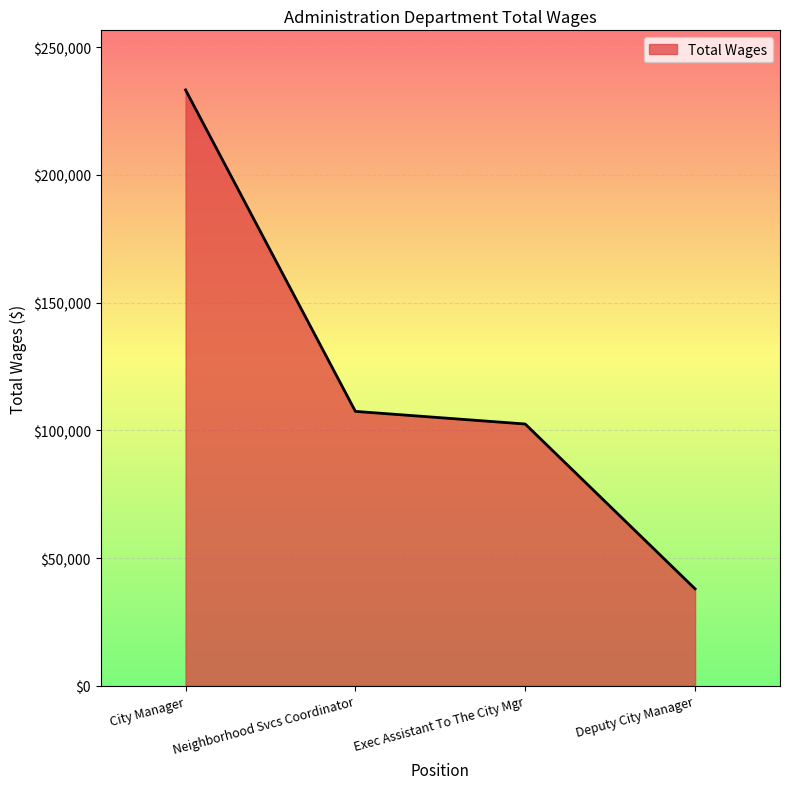

What is the difference between the maximum and minimum values?

195303